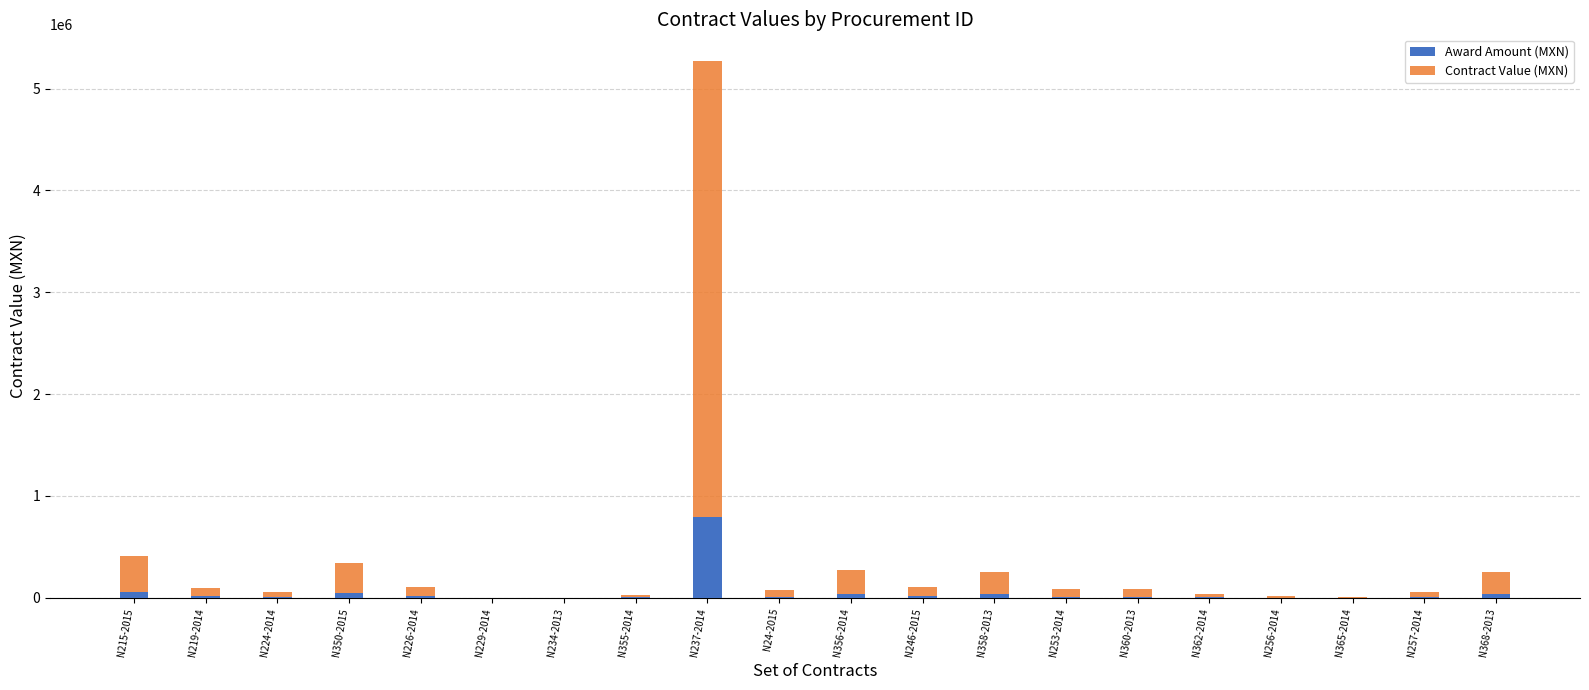

What is the difference between the Award Amount (MXN) values at N215-2015 and N234-2013?

61884.3